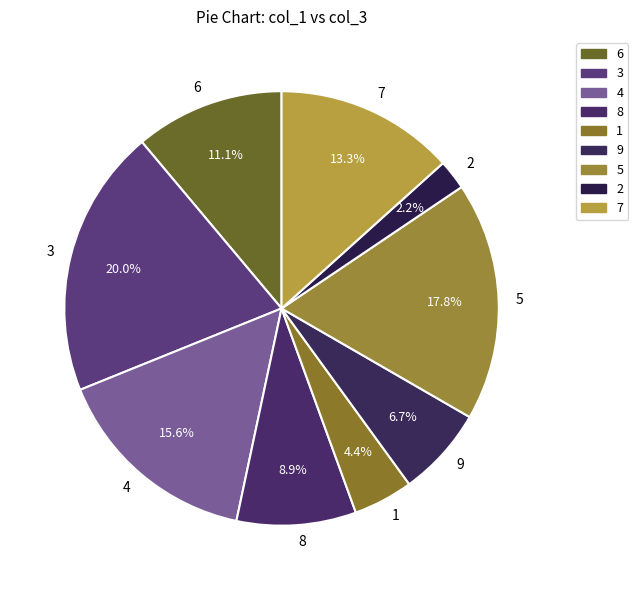

To the nearest percent, what portion does 1 represent?

4%